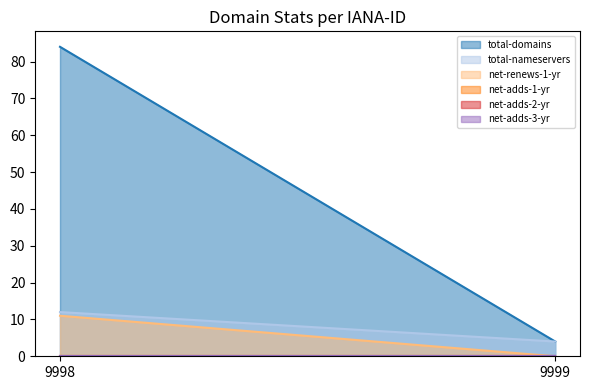

Reading left to right, list all the values displayed in this chart.

total-domains: 84	4
total-nameservers: 12	4
net-renews-1-yr: 11	0
net-adds-1-yr: 0	0
net-adds-2-yr: 0	0
net-adds-3-yr: 0	0